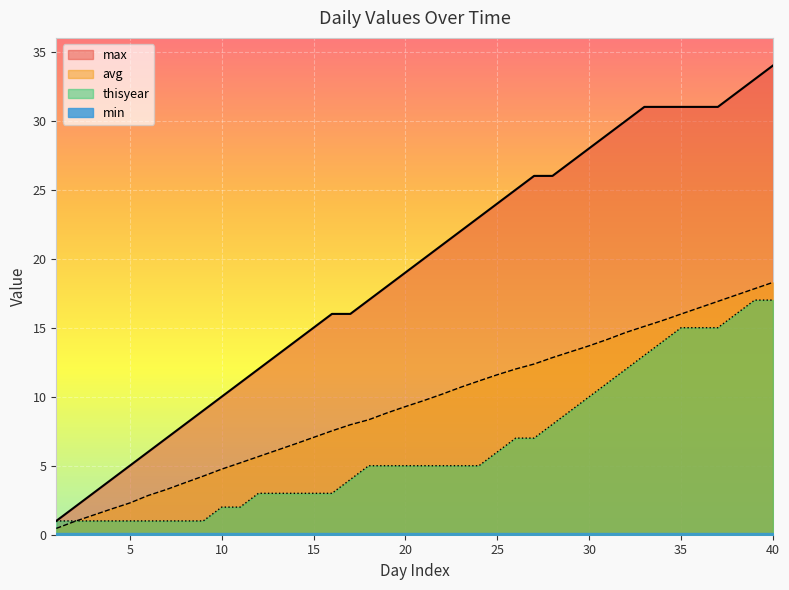

The value of max at 30 is 45.4. True or false?

False